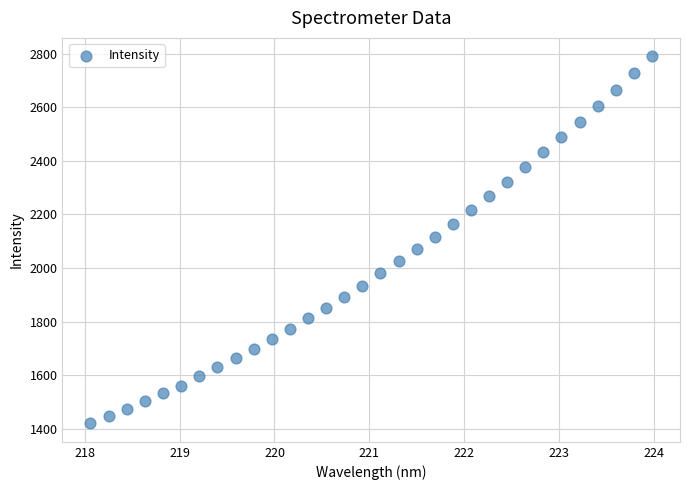

What is the range of X values (max minus min)?

5.9